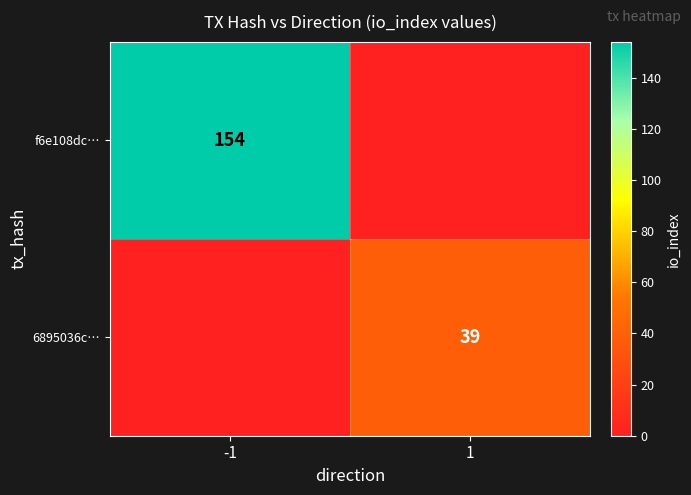

The f6e108dc… series shows 154 at -1. True or false?

True